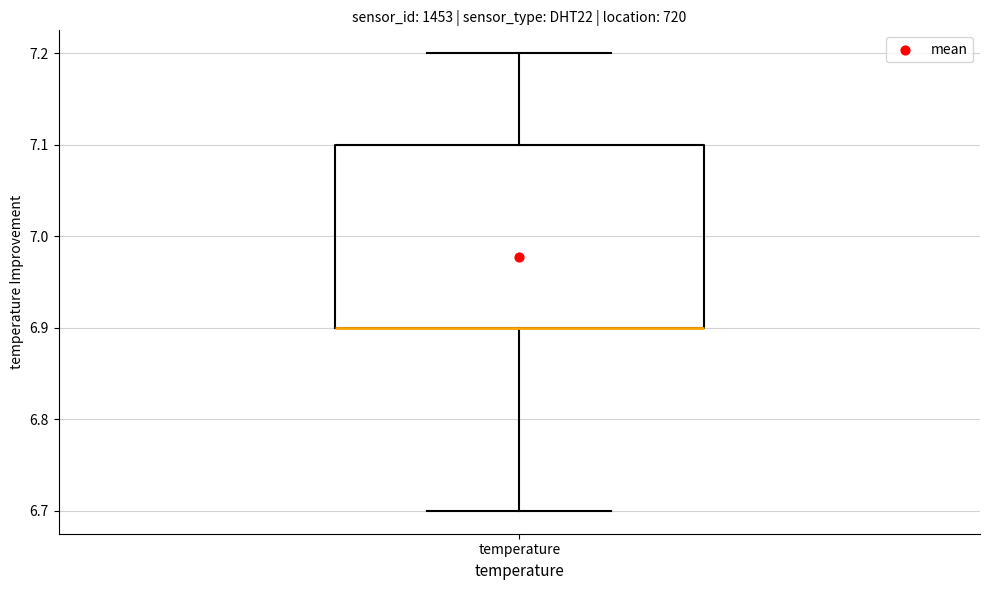

Read this box plot against the y-axis: the position of the median line, the range covered by the box, and the ends of both whiskers. The values are not printed on the chart, so give them approximately, as read against the axis.

median 6.9 (drawn on the box's lower edge), box 6.9 to 7.1, whiskers 6.7 to 7.2